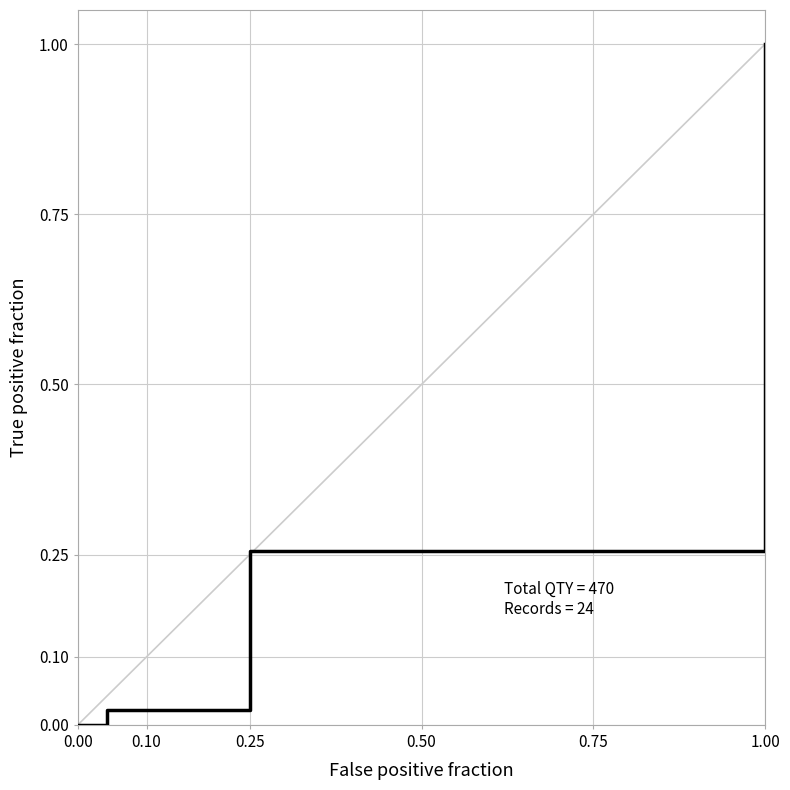

True or false: there are more than 1 points higher than both neighbors.

False